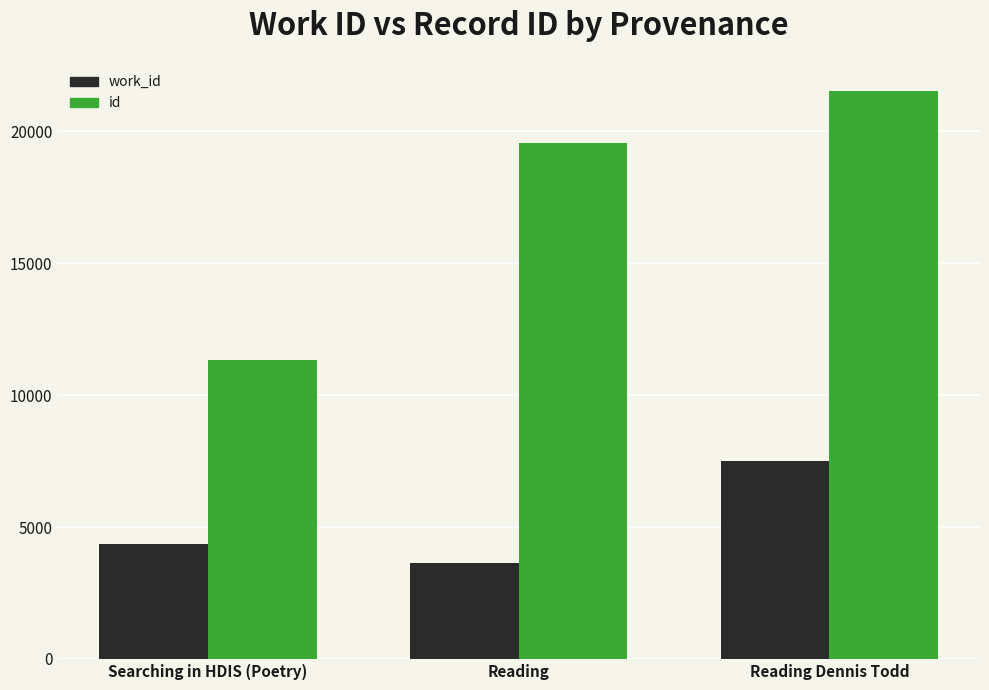

Between Searching in HDIS (Poetry) and Reading, which series saw the biggest shift?

id